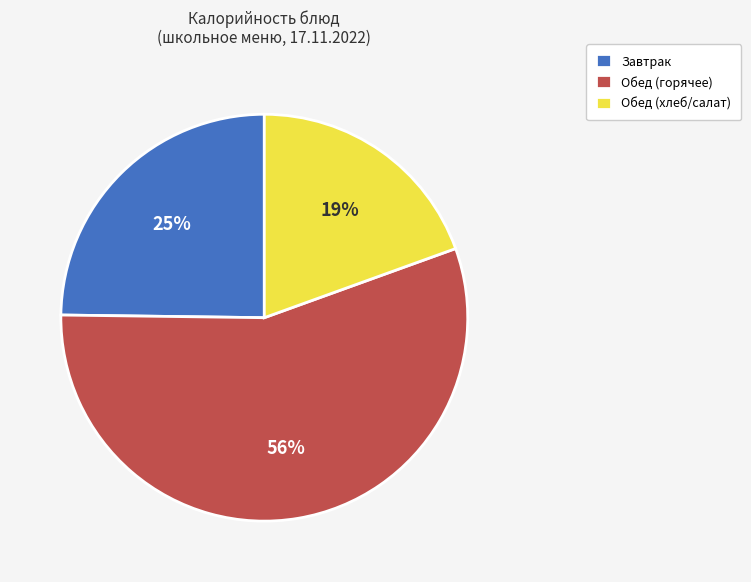

What percentage is the Обед (хлеб/салат) slice, to the nearest percent?

19%